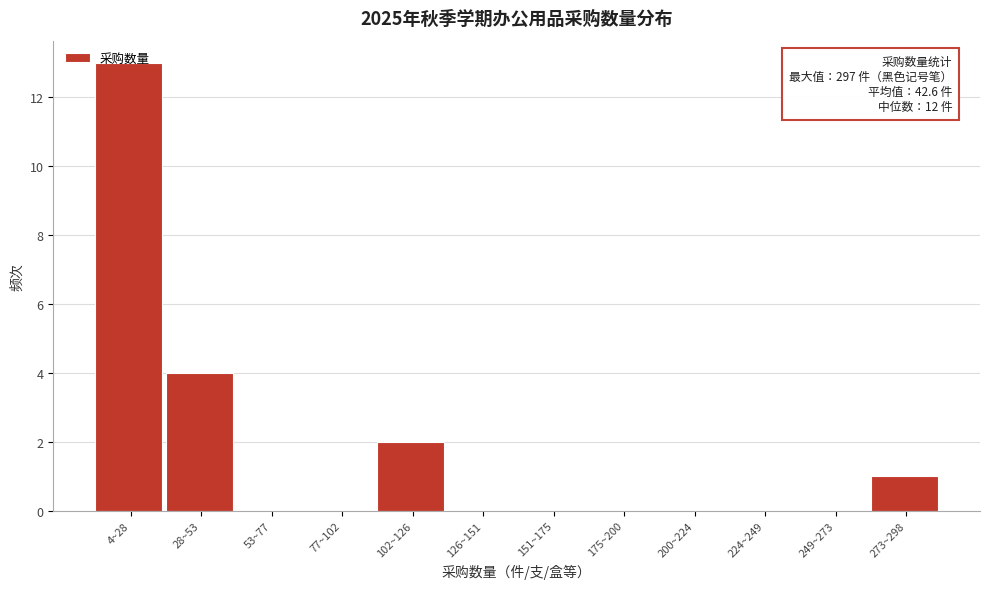

What is the change in value from 4~28 to 53~77?

-13